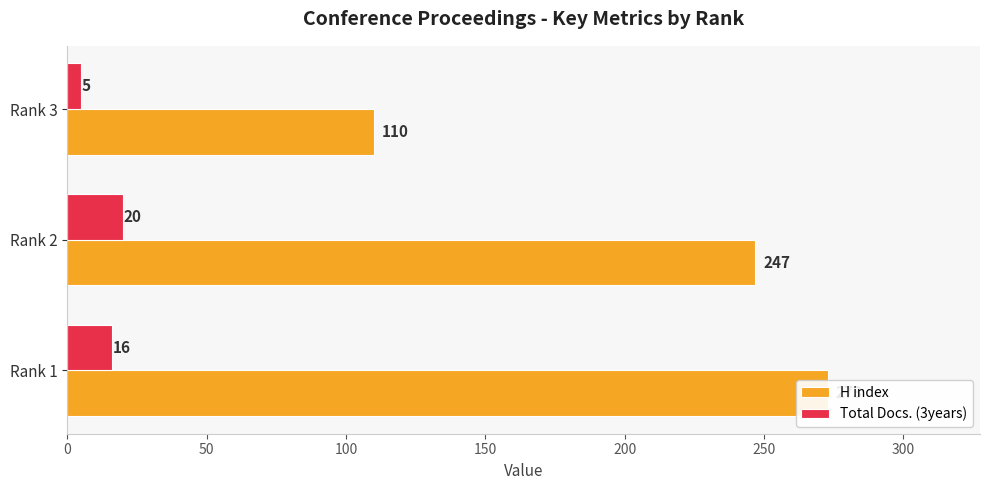

Reading right to left, extract all data points from this chart.

H index: 110	247	273
Total Docs. (3years): 5	20	16